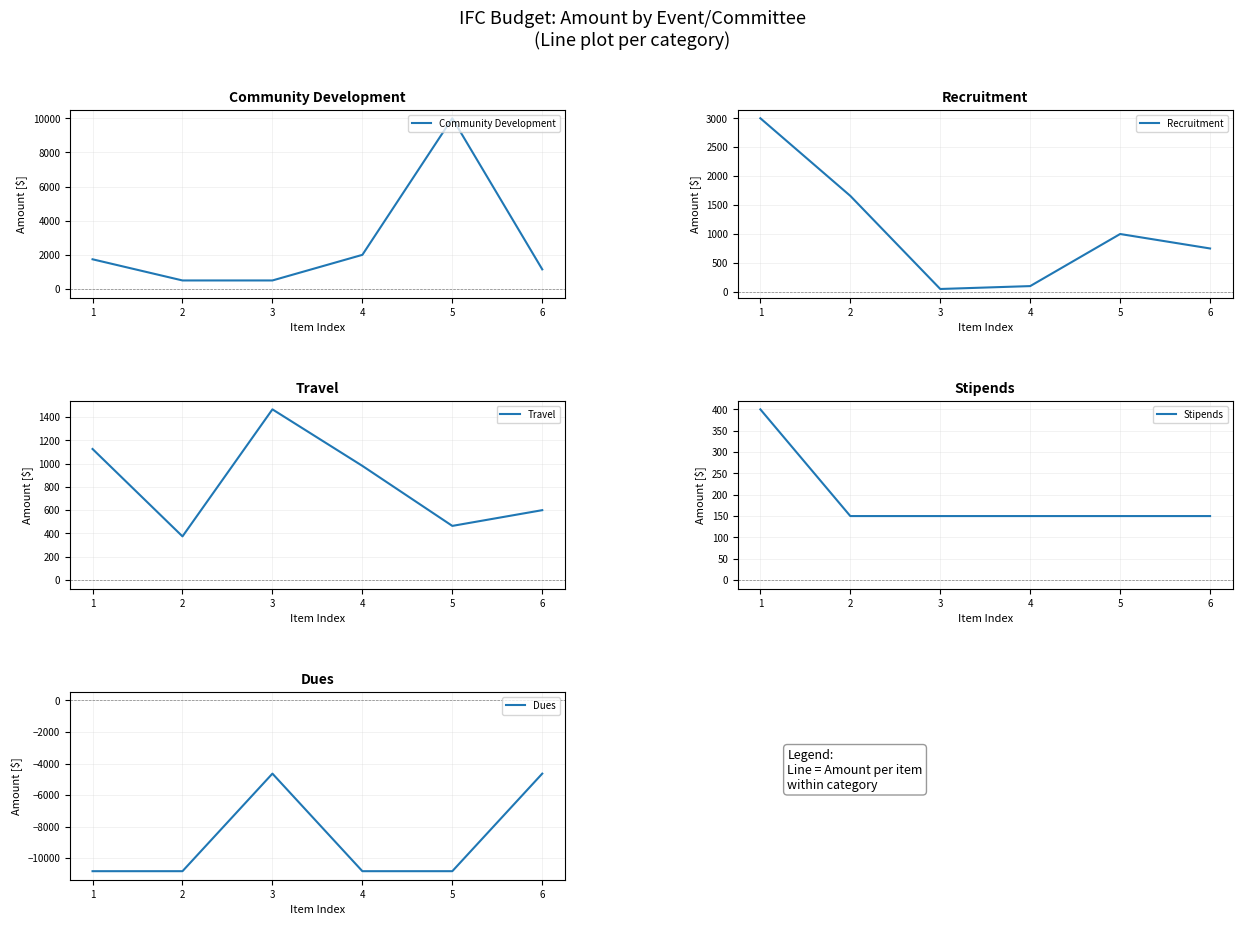

Reading left to right, what are all the values shown in this chart?

Community Development: 1740	500	500	2000	10000	1150
Recruitment: 3000	1659	50	100	1000	750
Travel: 1125	375	1465	980	465	600
Stipends: 400	150	150	150	150	150
Dues: -10829	-10829	-4641	-10829	-10829	-4641